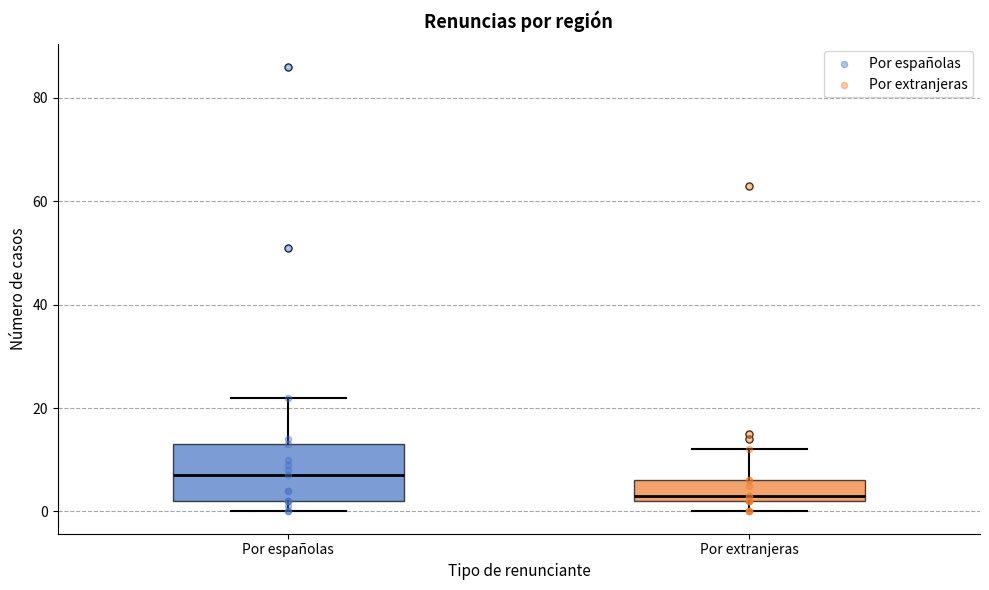

Comparing the boxes themselves (not the whiskers), which one is the tallest?

Por españolas